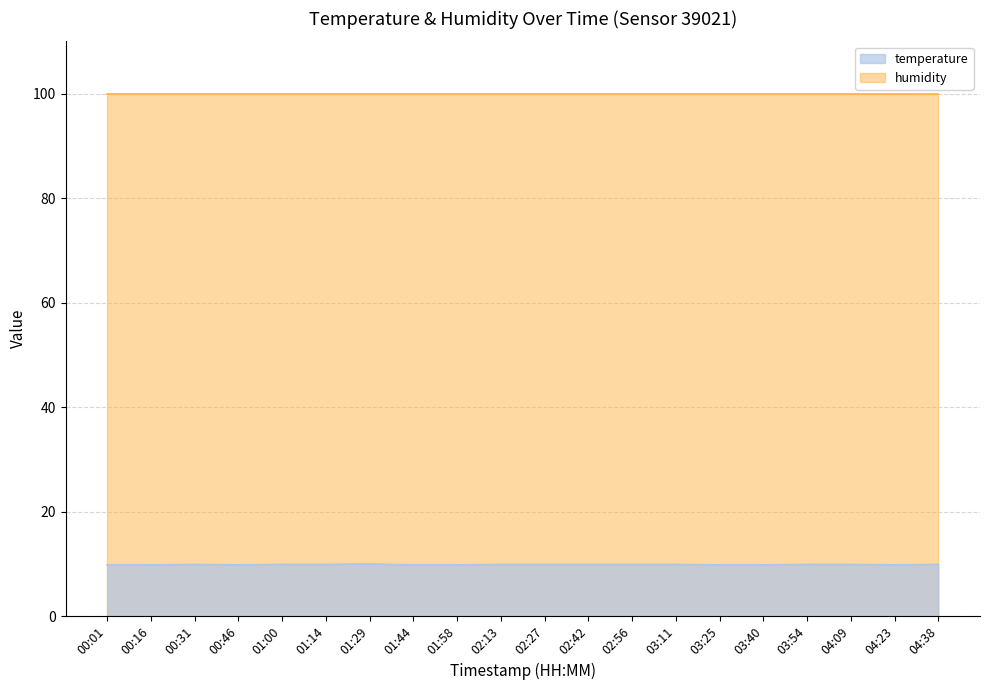

Is it true that the value at 03:40 is 16.0?

False